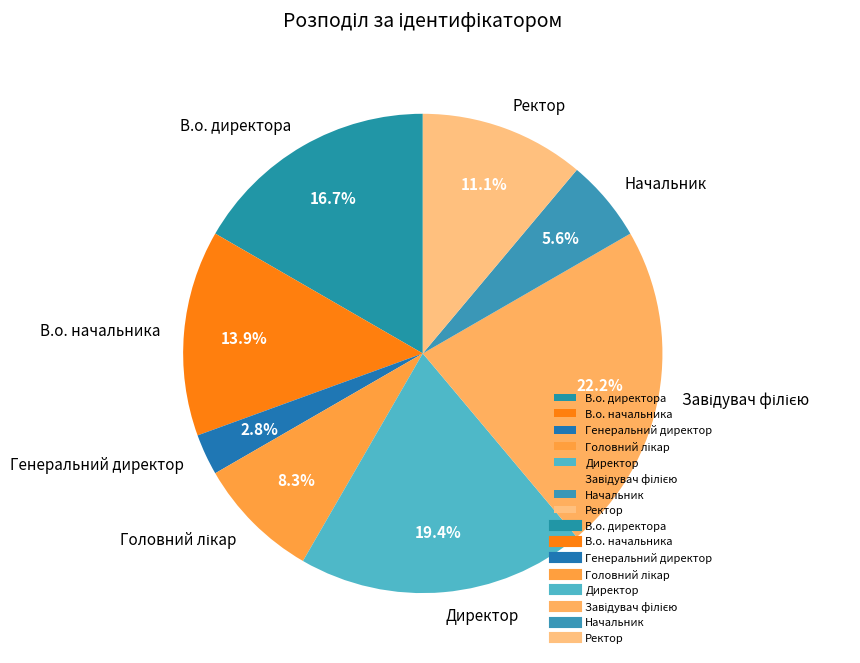

Does В.о. директора represent more than half of the total?

No